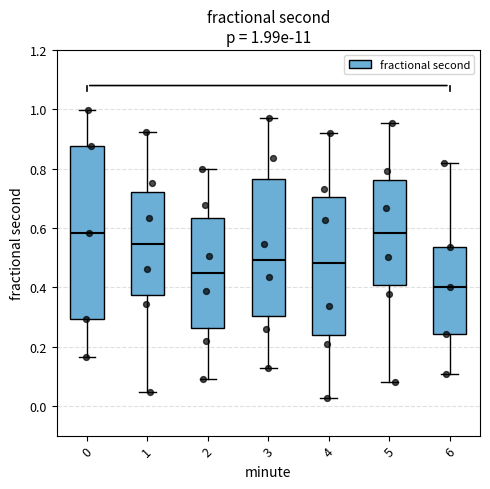

Which box has the lowest median line?

6